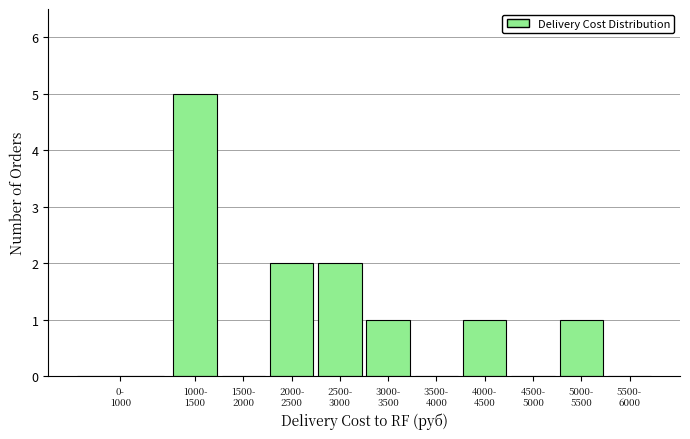

What is the greatest value displayed?

5